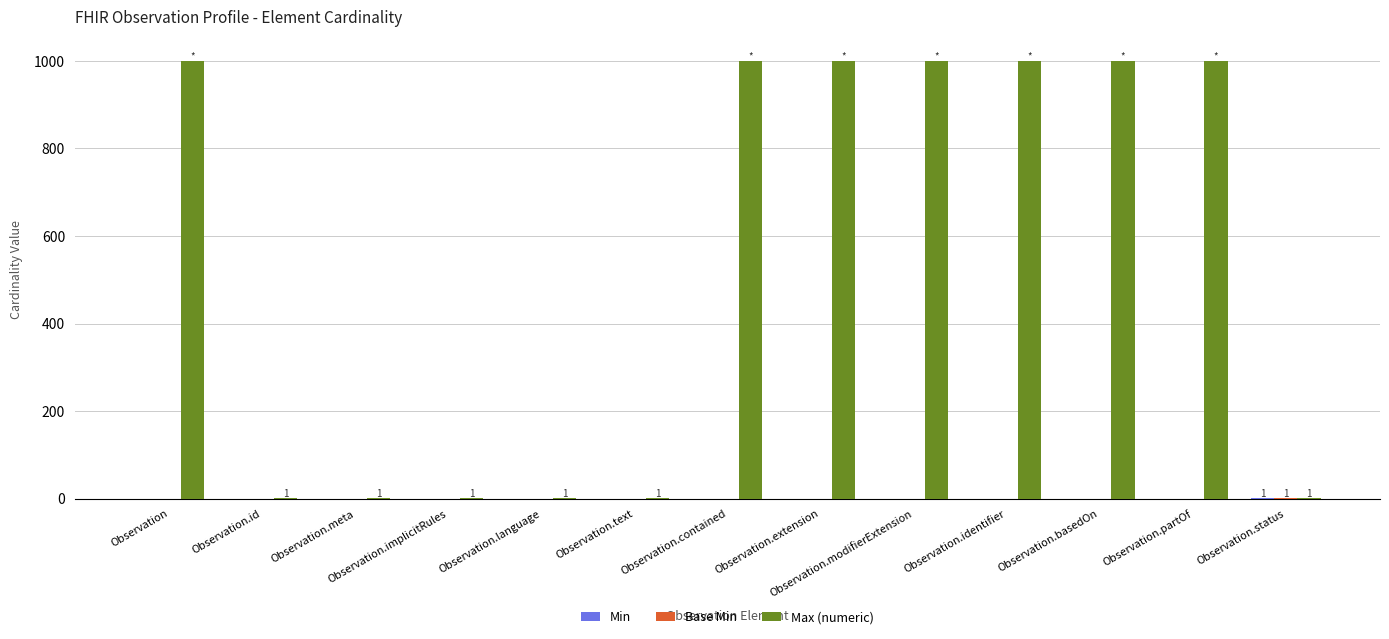

What is the maximum value shown in the chart?

999